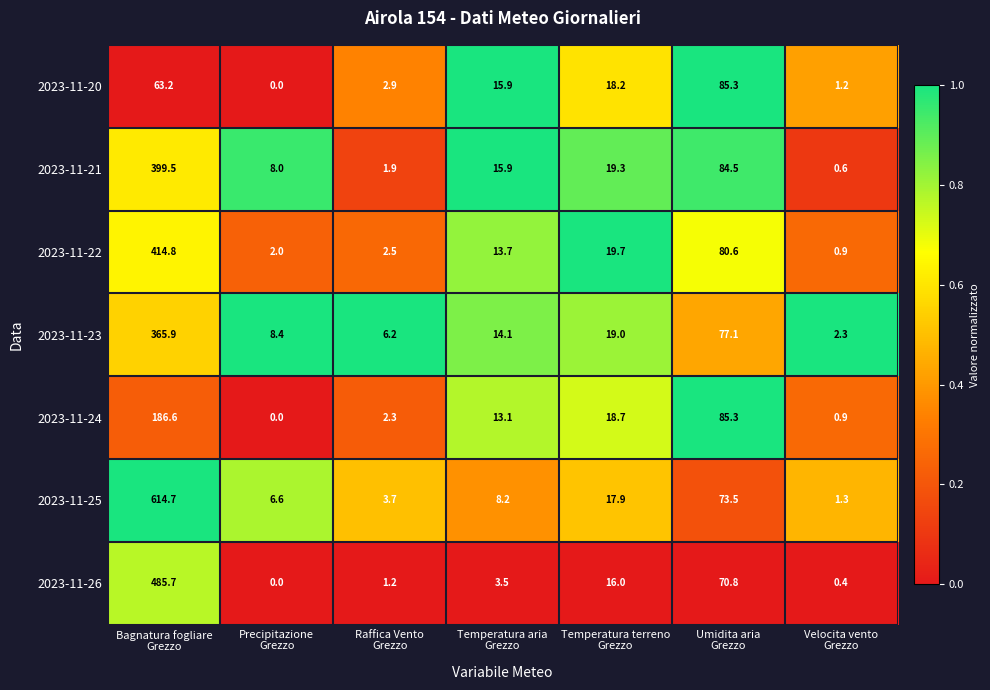

Rank the series by their maximum value, from lowest to highest.

2023-11-20, 2023-11-24, 2023-11-23, 2023-11-21, 2023-11-22, 2023-11-26, 2023-11-25